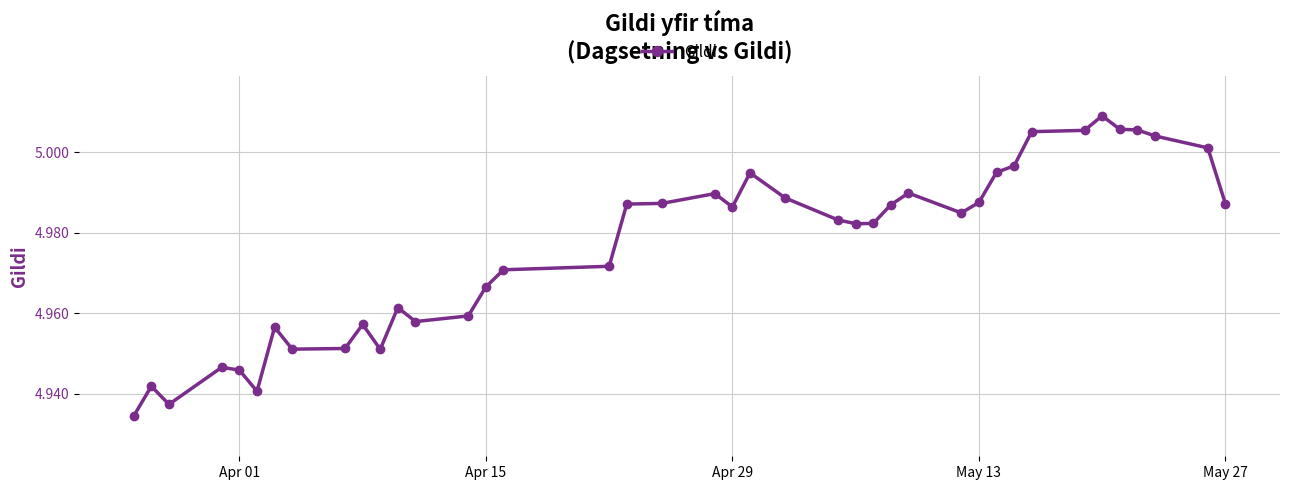

What is the sum of all values?

199.0